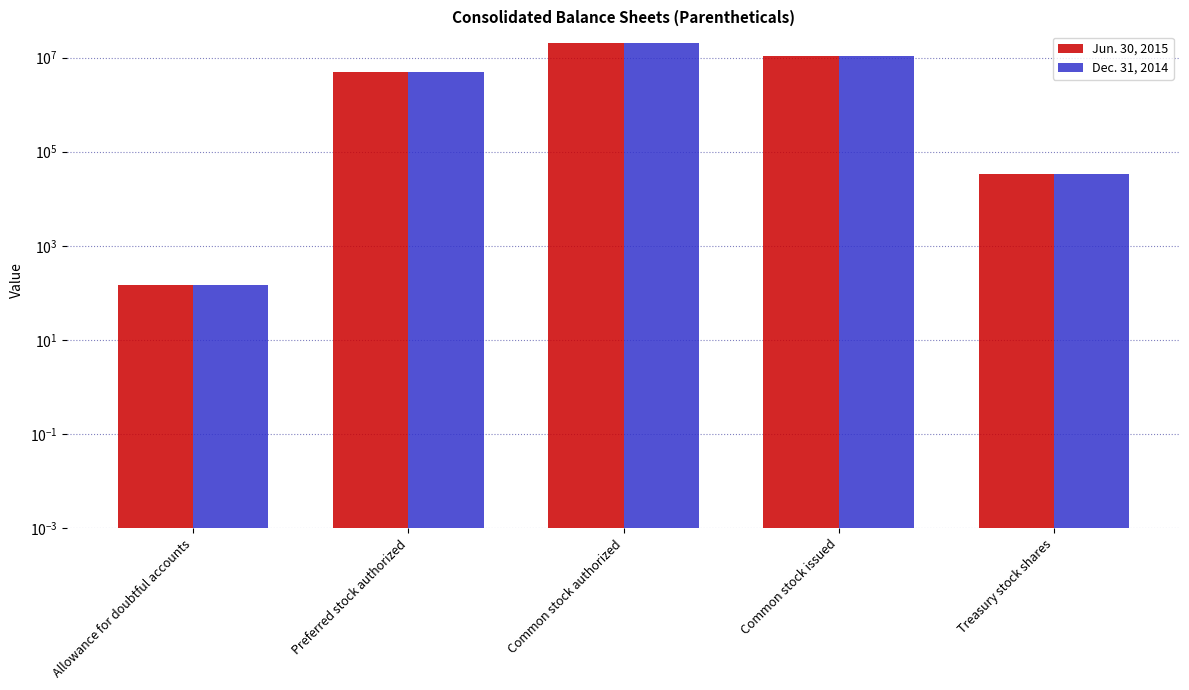

Are the bars grouped side by side (vs. stacked)?

Yes